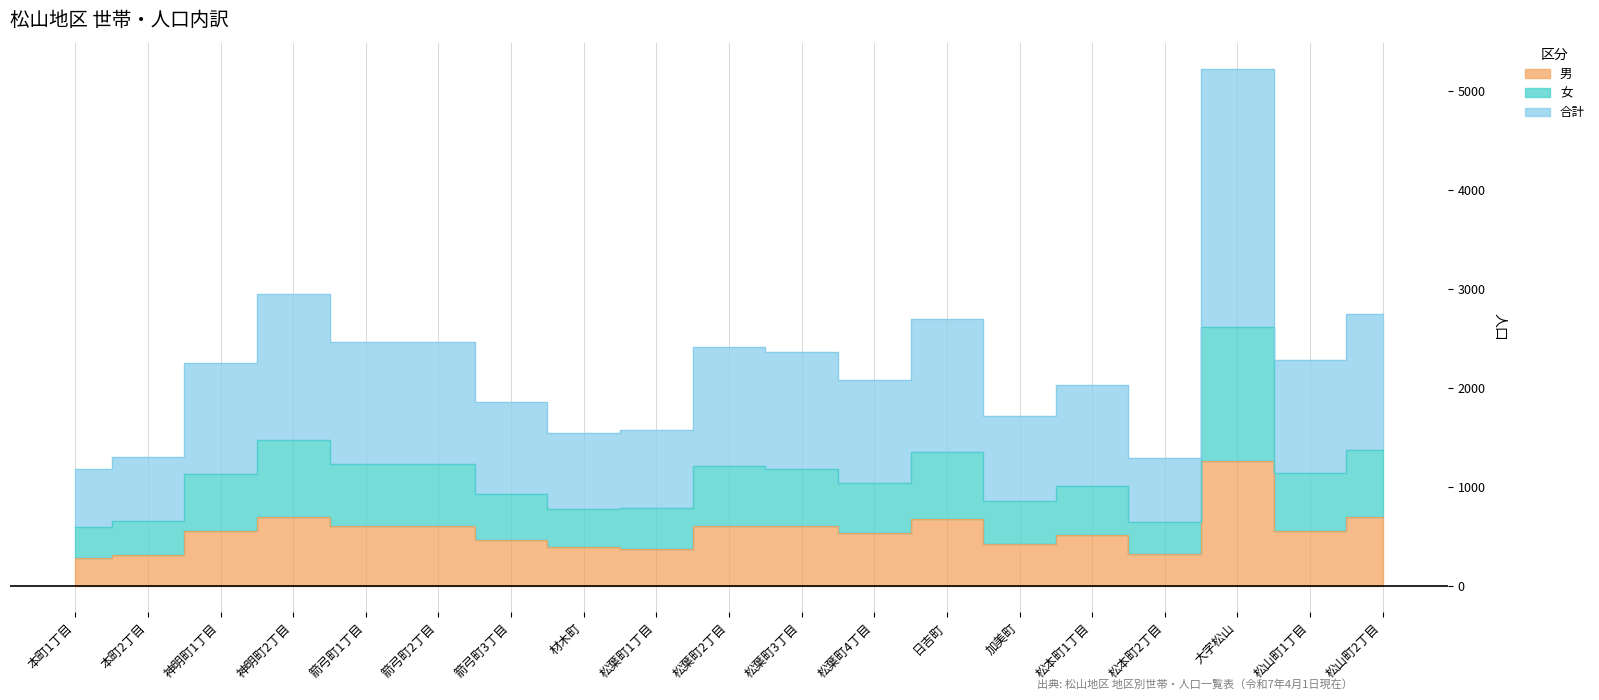

Which category has the highest value in the 男 series?

大字松山